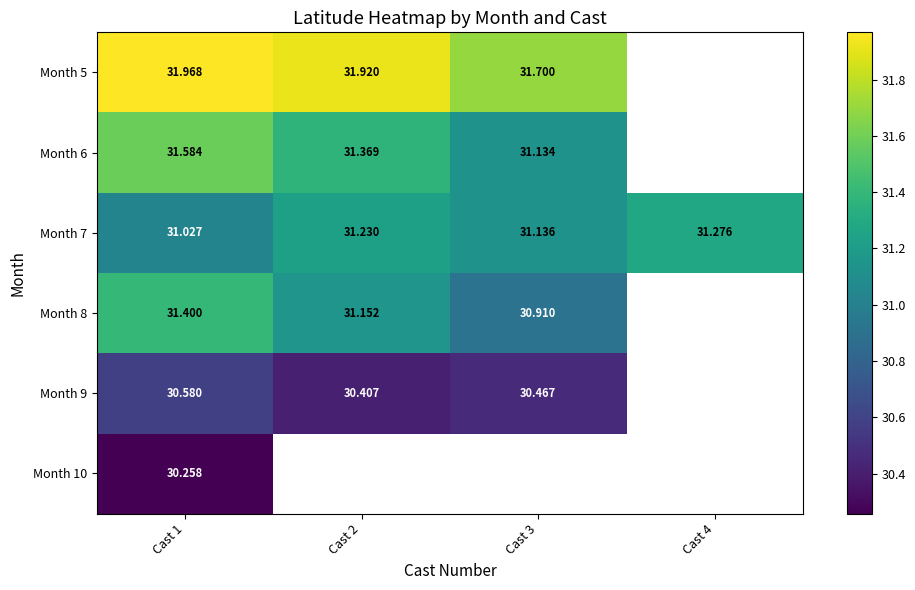

What is the difference between the highest and lowest values at Cast 1?

1.7